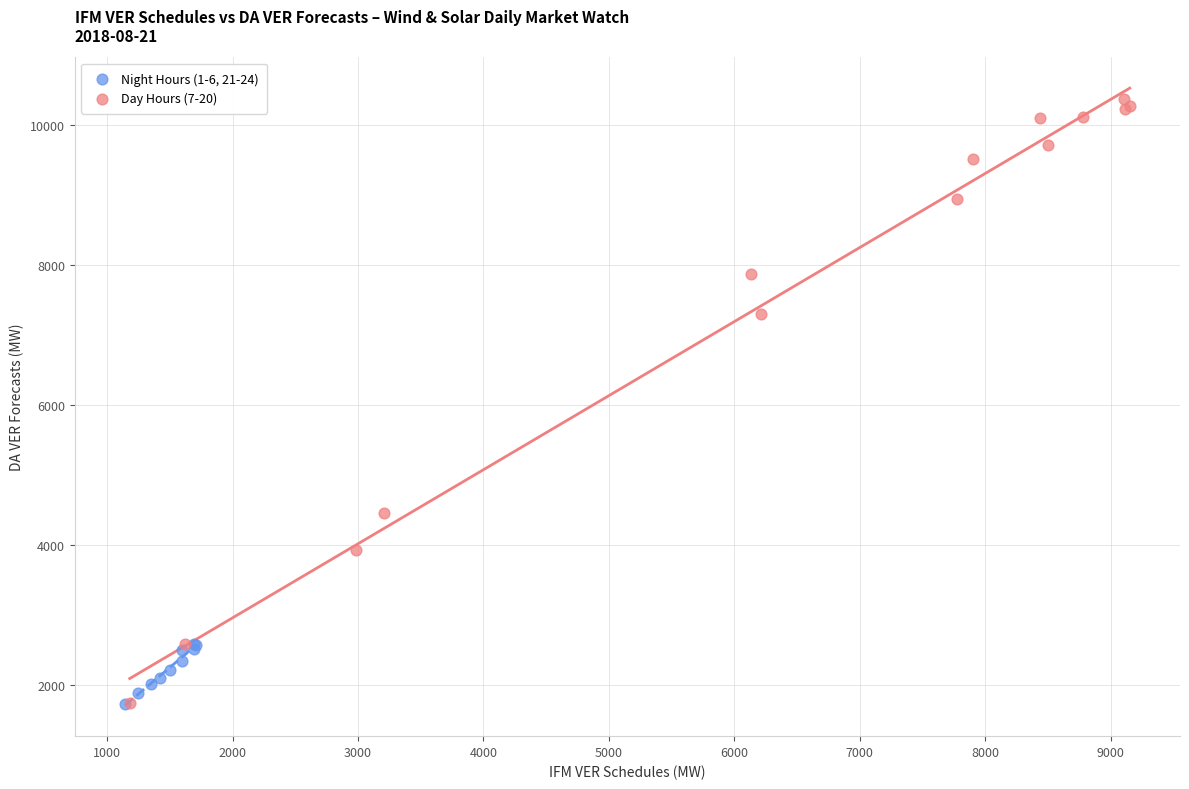

Which series has the largest Y range (max minus min)?

Day Hours (7-20)